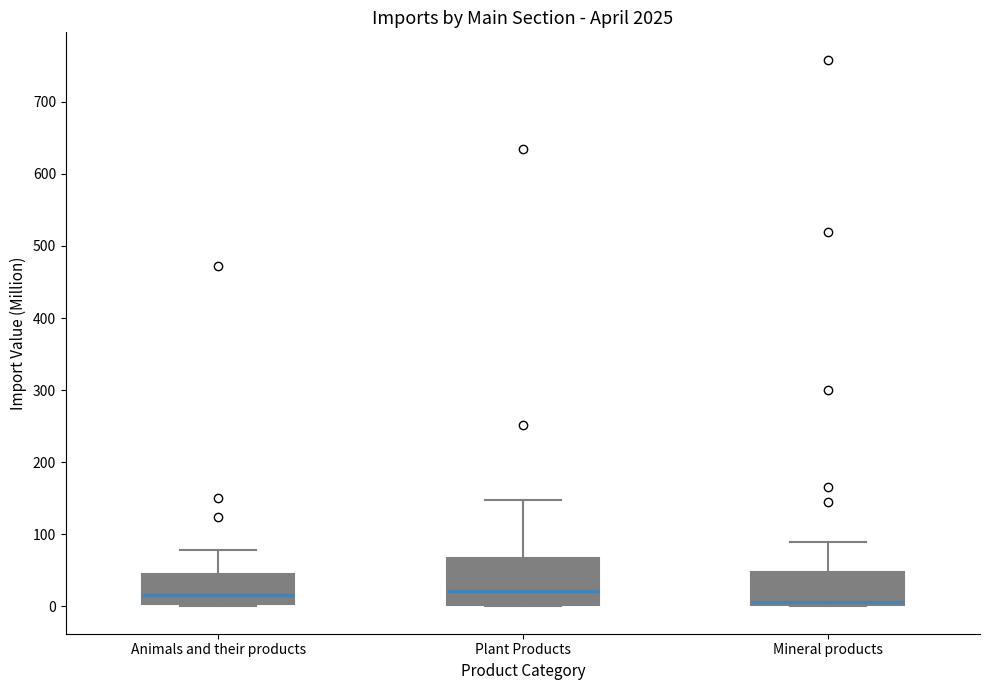

Where does the upper whisker of the box for Animals and their products end on the y-axis? The values are not printed on the chart, so give them approximately, as read against the axis.

80